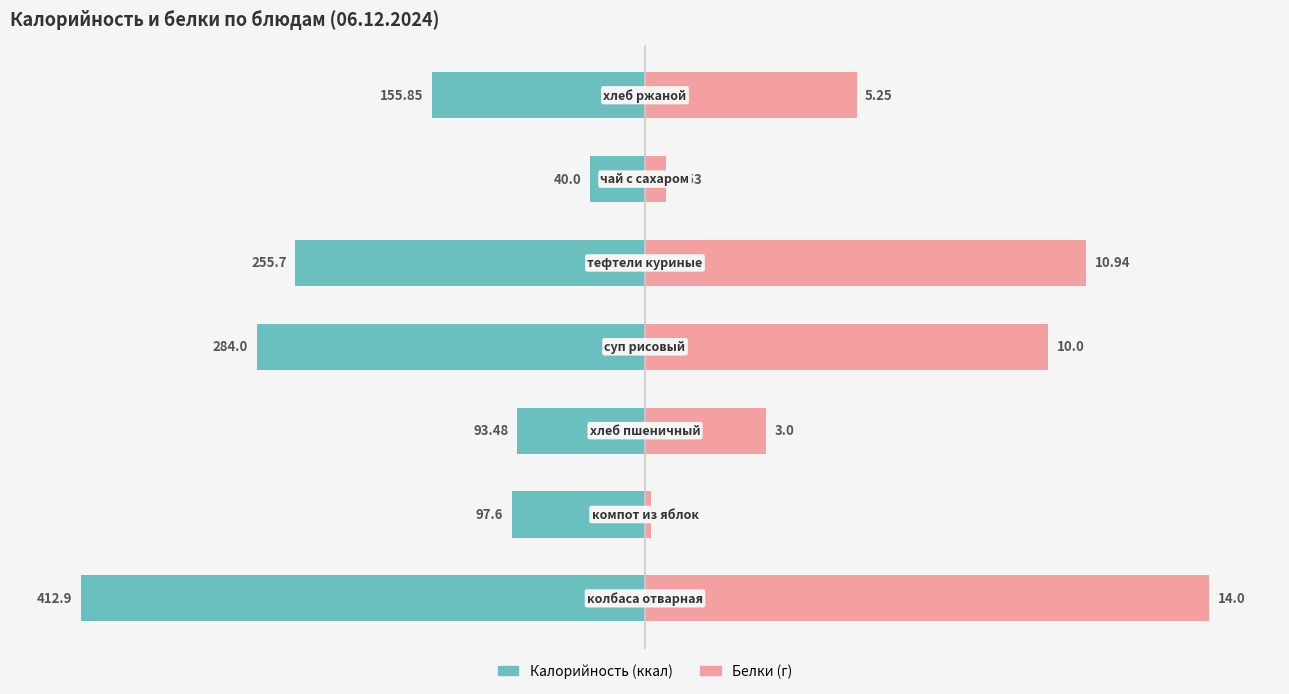

Where does the Калорийность series first go above -150?

1